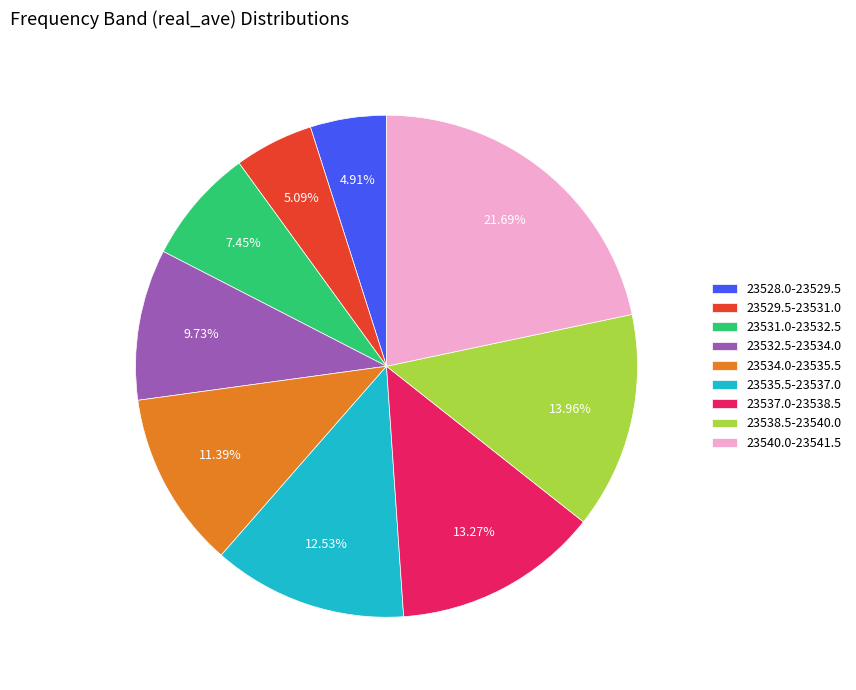

Does any single category account for the majority?

No